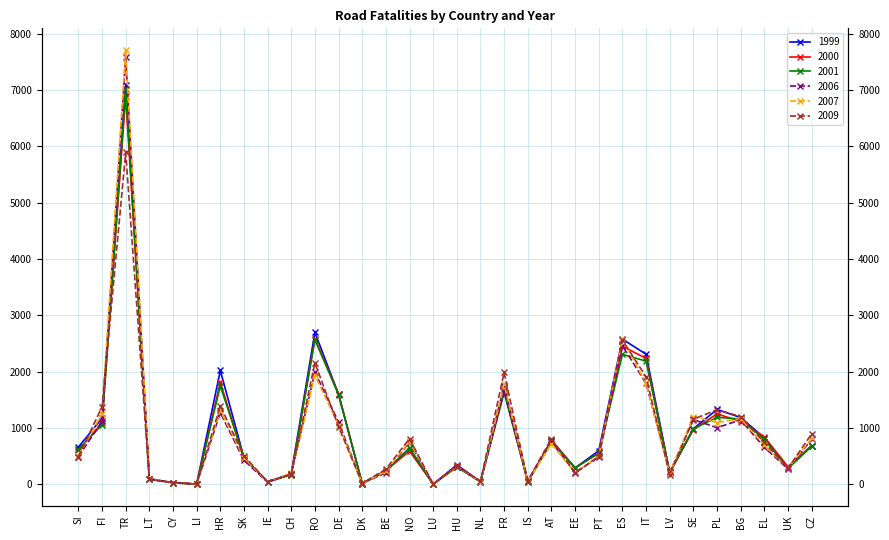

How many data points in 1999 are less than 642?

16